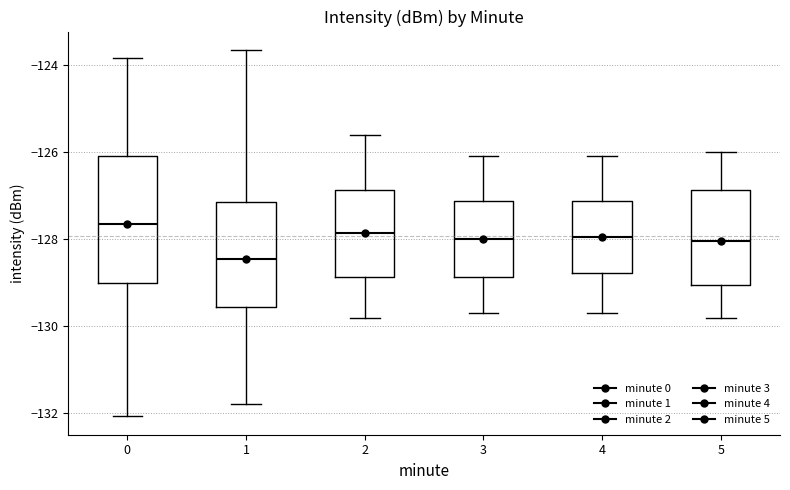

Reading left to right, read every box against the y-axis: the position of its median line, the range the box covers, and the ends of its whiskers. The values are not printed on the chart, so give them approximately, as read against the axis.

0: median -127.6, box -129.0 to -126.0, whiskers -132.0 to -123.8
1: median -128.4, box -129.6 to -127.2, whiskers -131.8 to -123.6
2: median -127.8, box -128.8 to -126.8, whiskers -129.8 to -125.6
3: median -128.0, box -128.8 to -127.2, whiskers -129.6 to -126.0
4: median -128.0, box -128.8 to -127.2, whiskers -129.6 to -126.0
5: median -128.0, box -129.0 to -126.8, whiskers -129.8 to -126.0